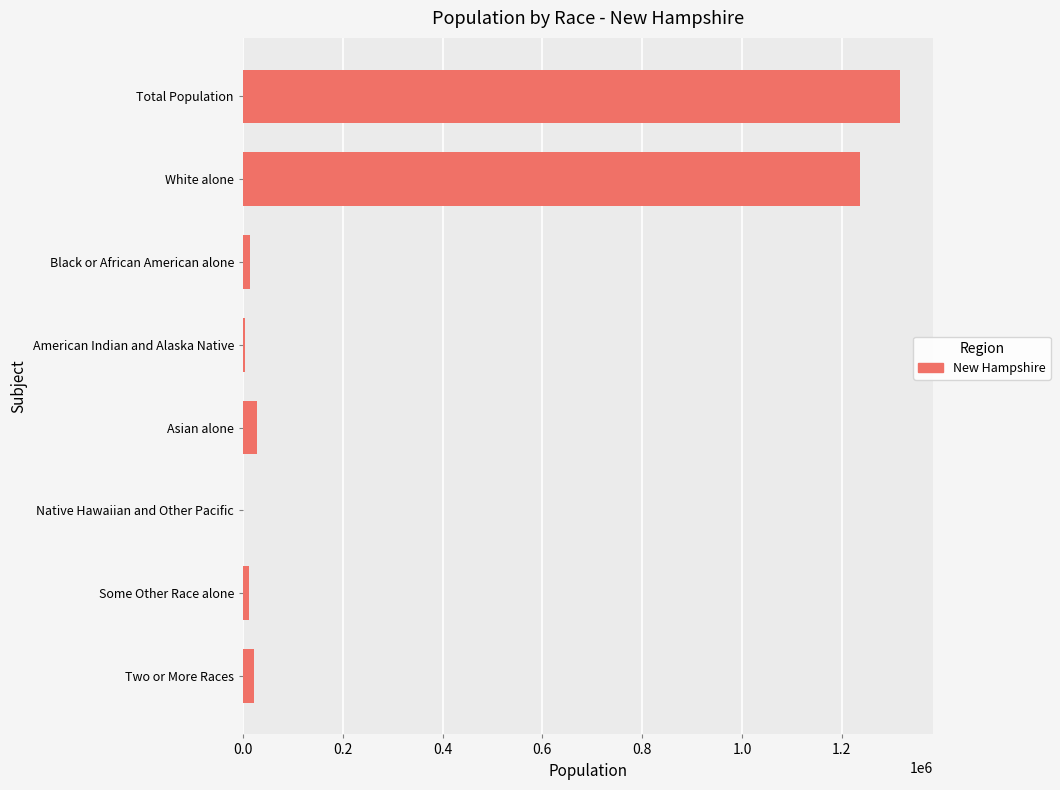

Which has a higher value, Black or African American alone or White alone?

White alone